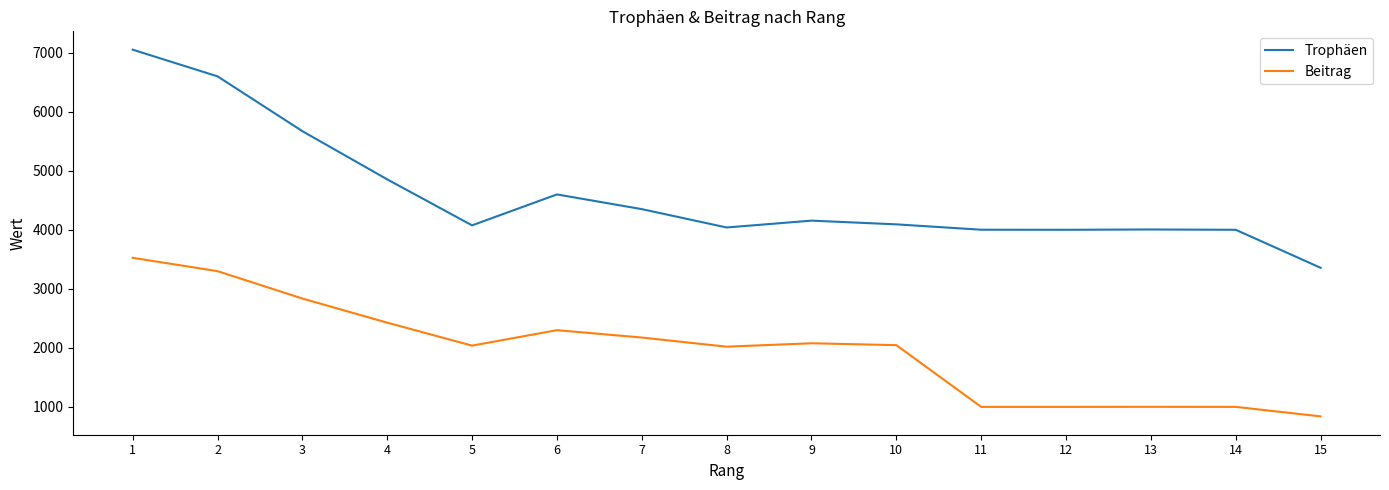

The value of Trophäen at 1 is 11271. True or false?

False